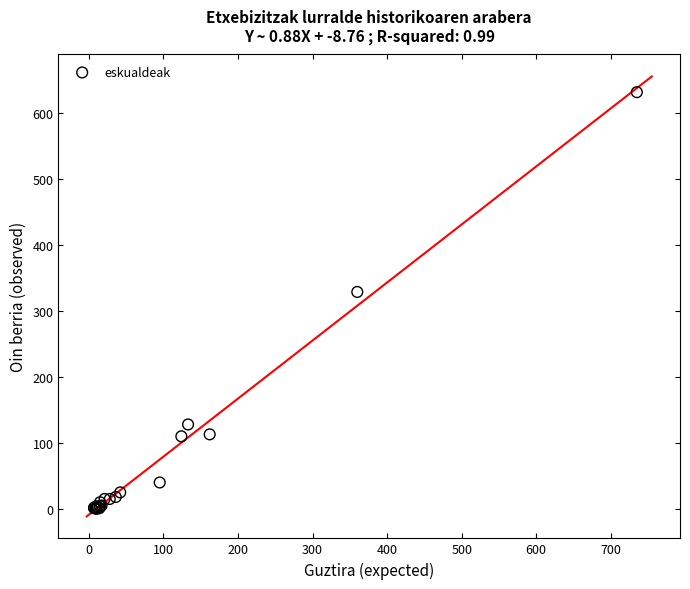

What Y value in the scatter plot is closest to 316?

329